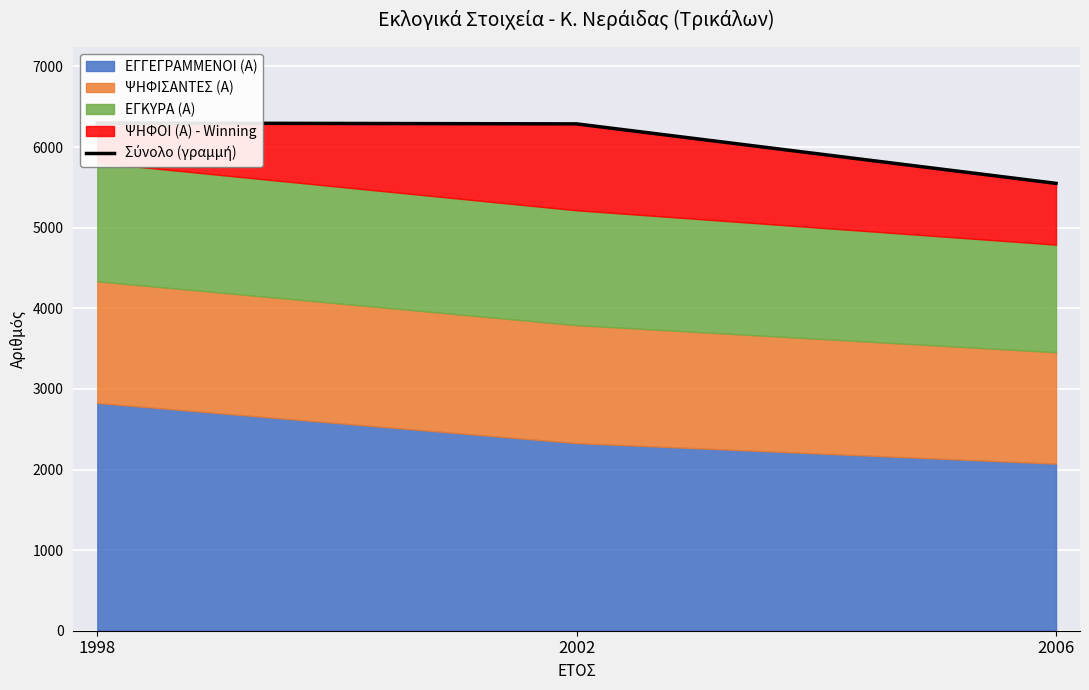

What is the average value?

6046